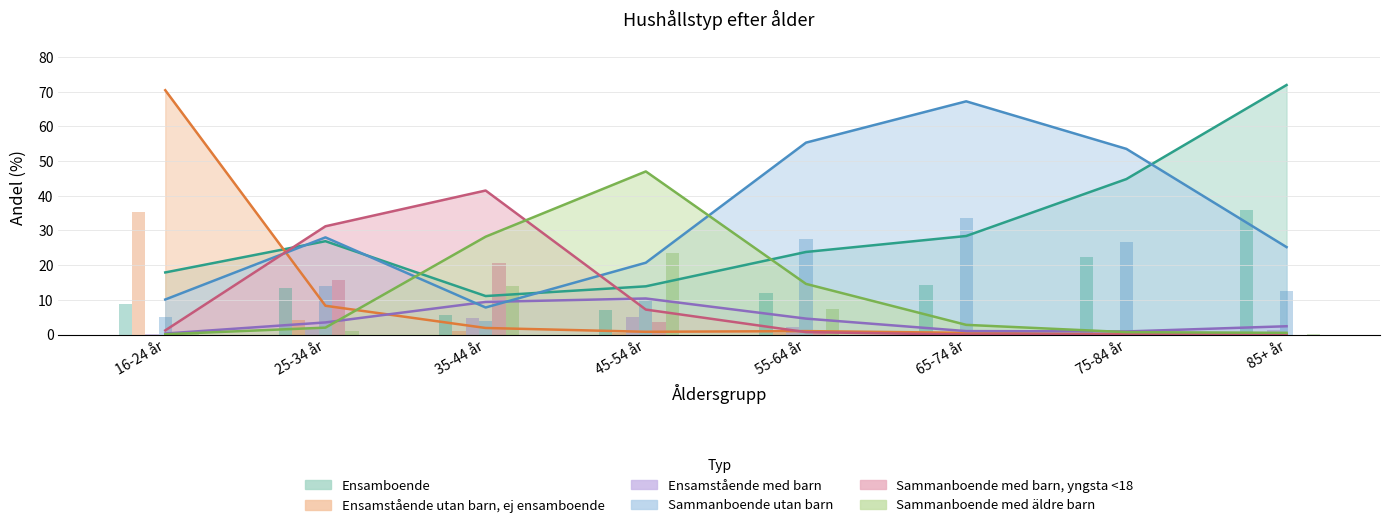

Where is Ensamstående med barn nearest to the value 5?

55-64 år